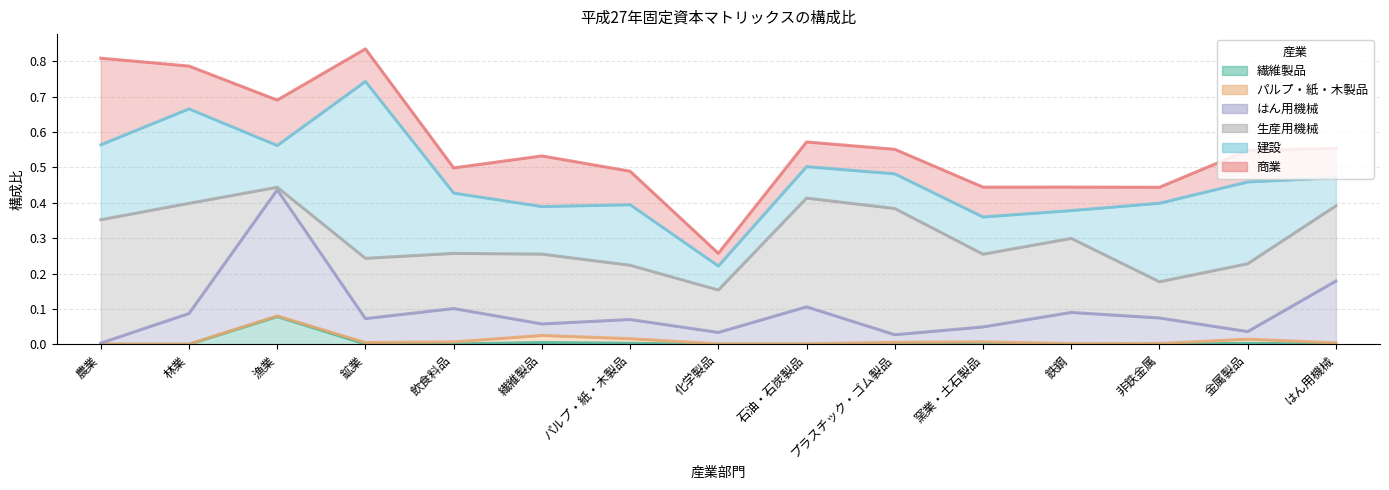

What is the maximum value shown in the chart?

0.5